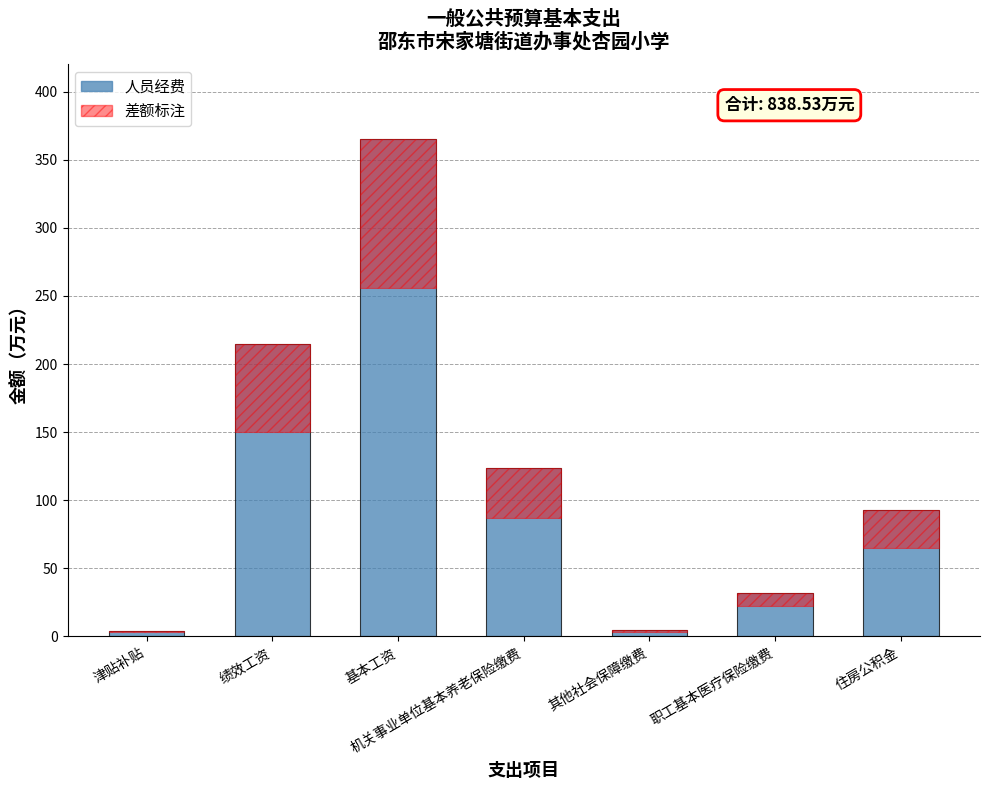

Count the number of categories in the chart.

7